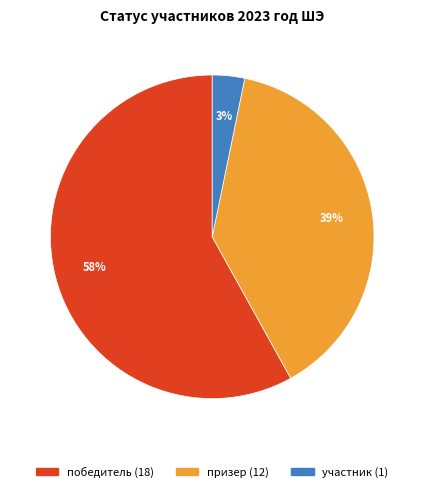

Is участник the majority of the pie?

No